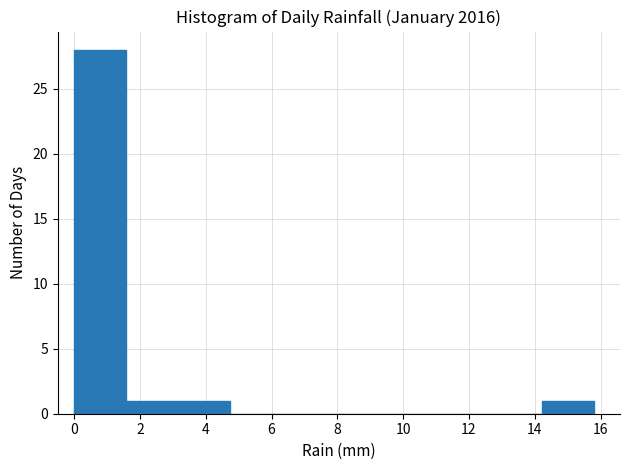

How tall is the bar that spans 3.16 to 4.74 on the x-axis? Neither the bar edges nor the heights are printed on the chart, so give them approximately, as read against the axes.

1